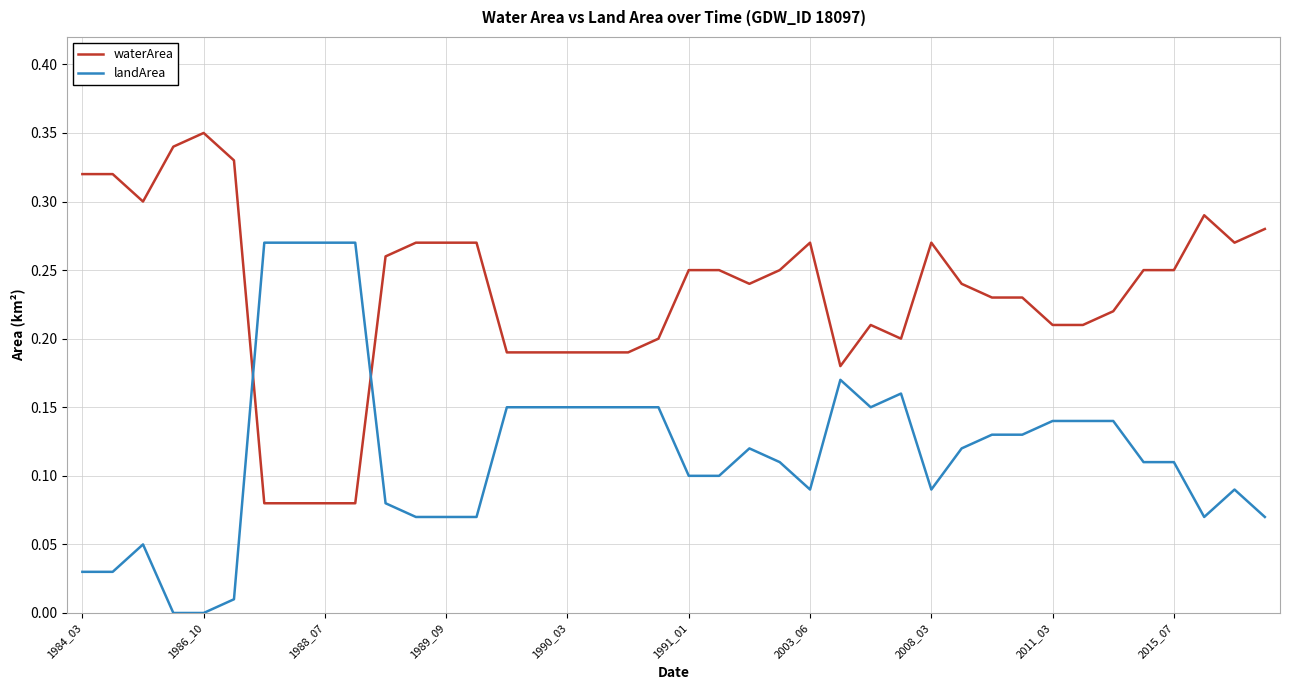

After their last crossing, which series has the higher values: waterArea or landArea?

waterArea